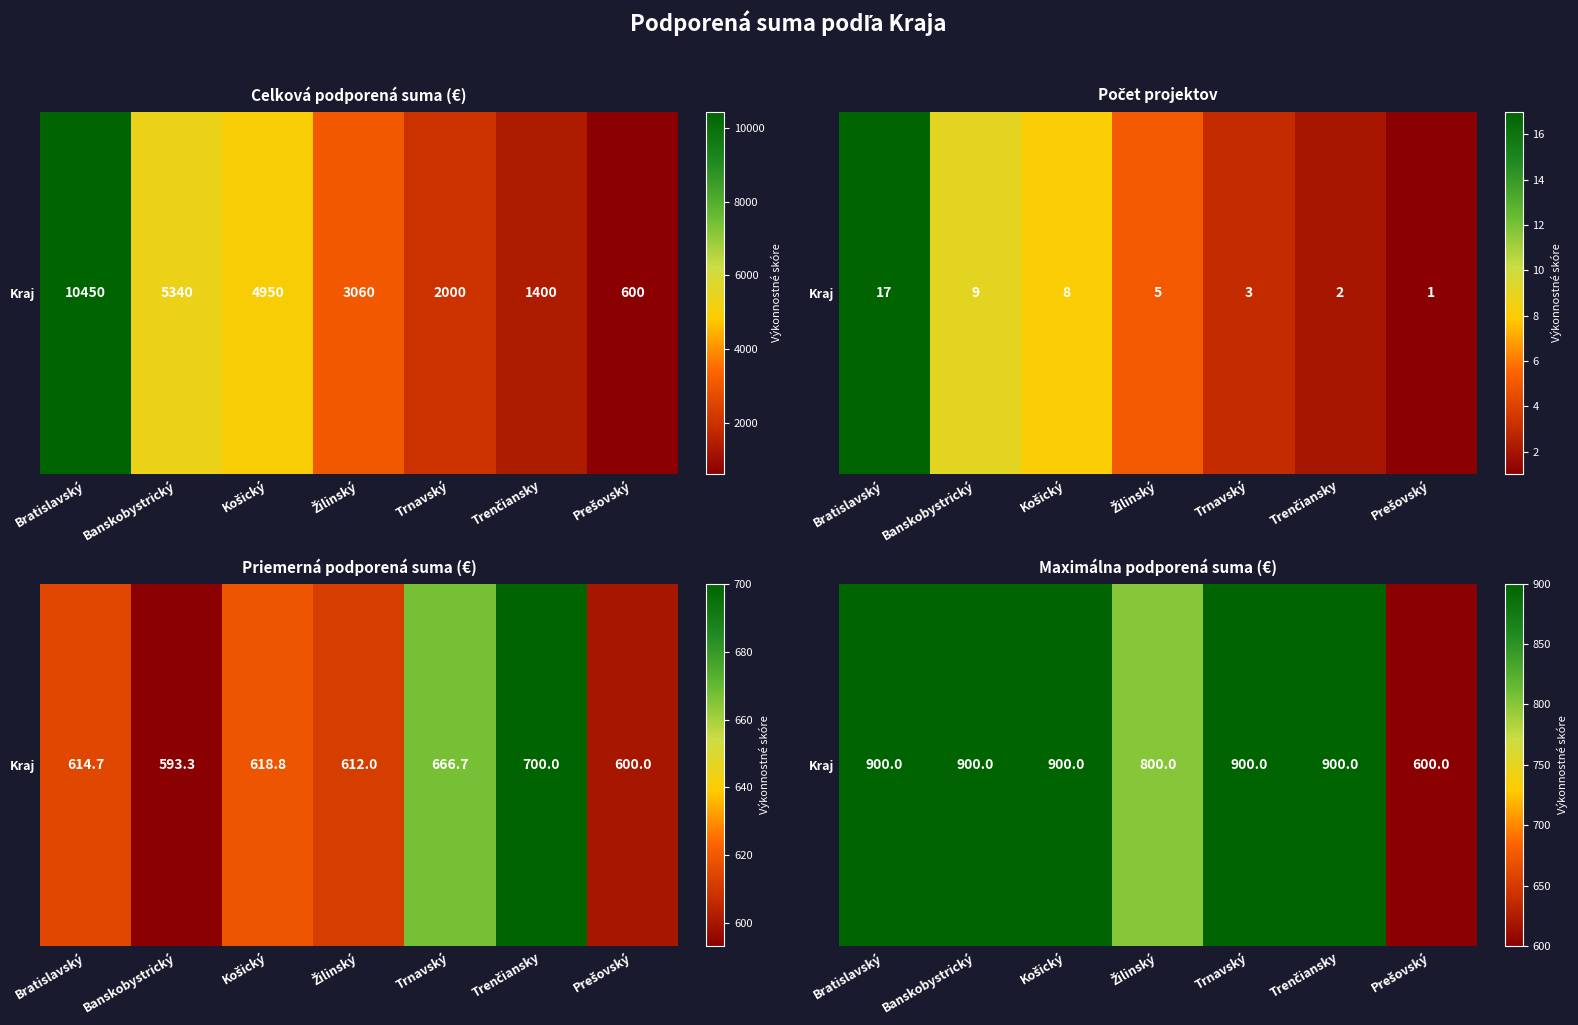

What is the difference between the maximum and second lowest values?

100